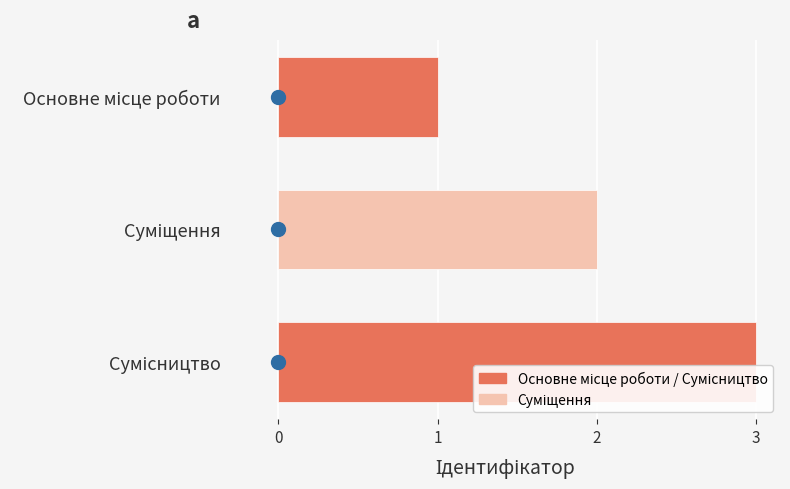

What is the sum of all values?

6